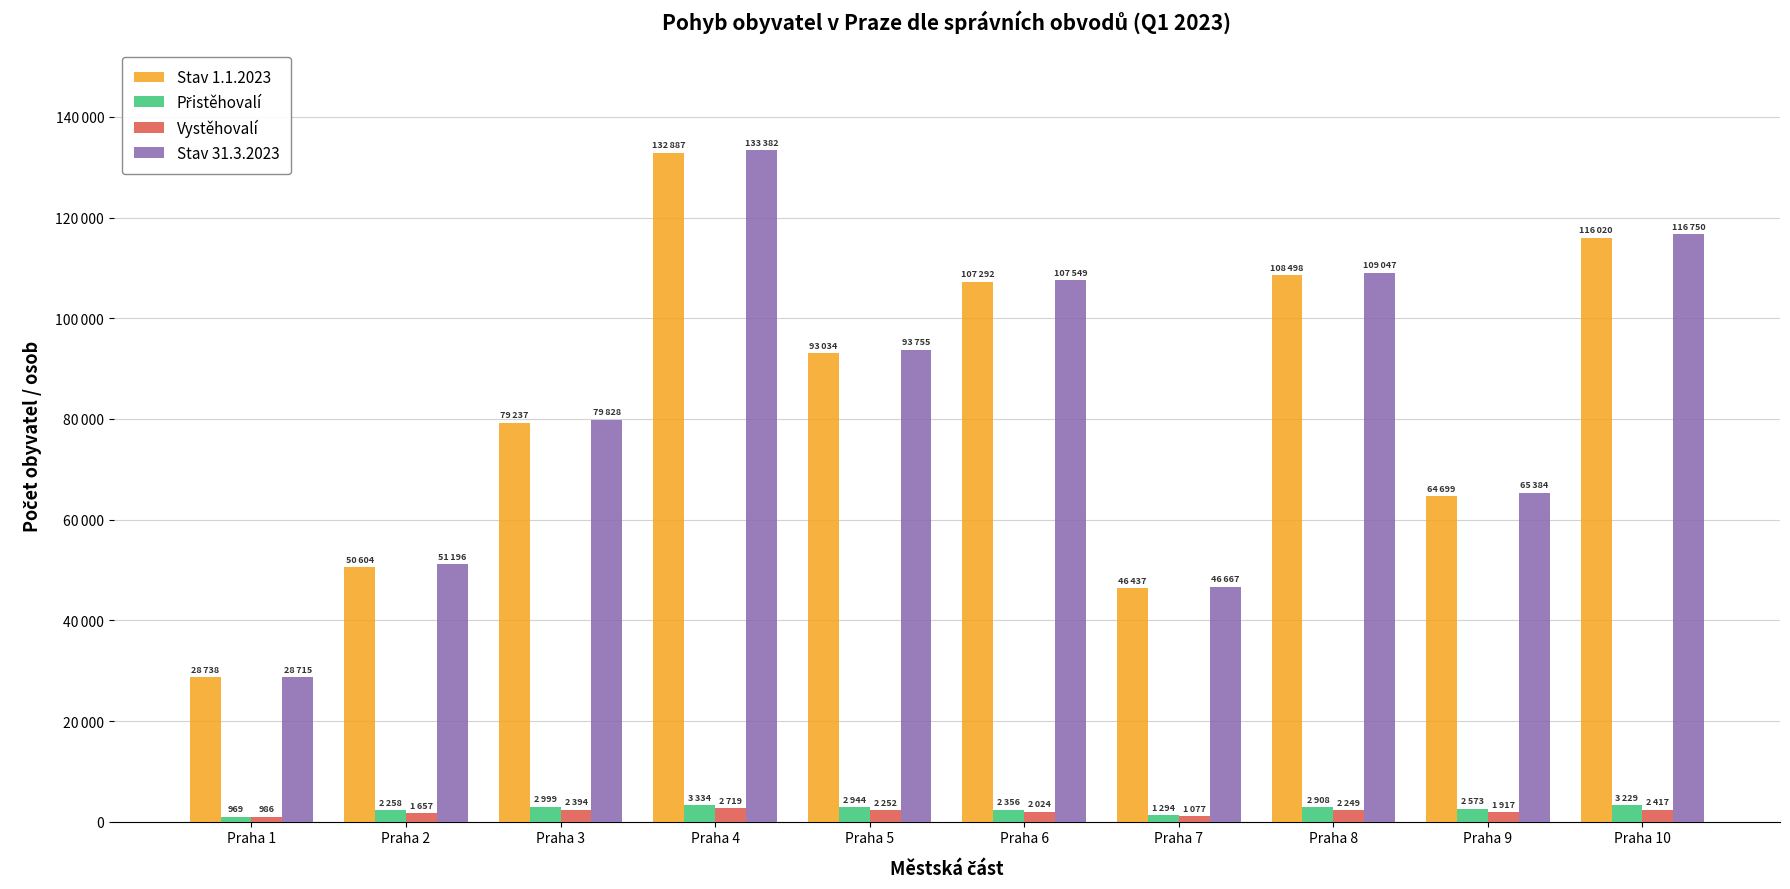

Between Praha 5 and Praha 8, which series saw the biggest shift?

Stav 1.1.2023